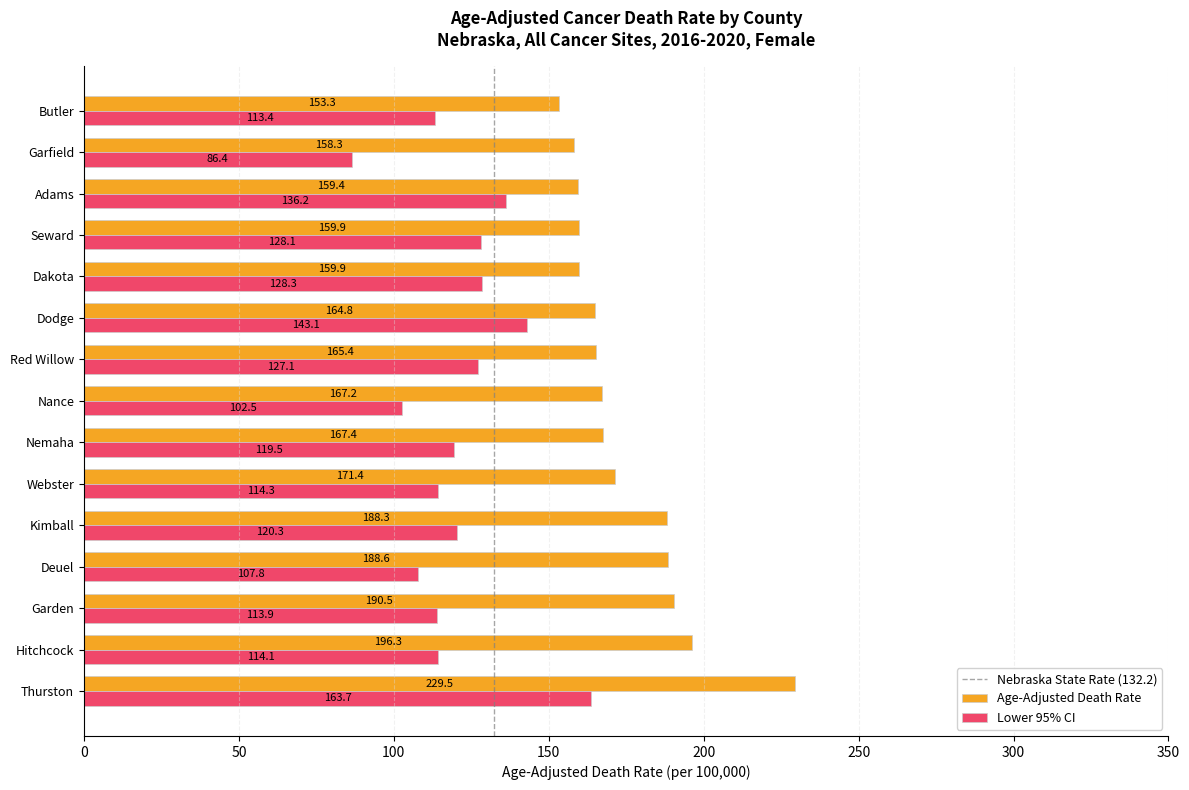

Which category has the highest value in the Lower 95% CI series?

Thurston